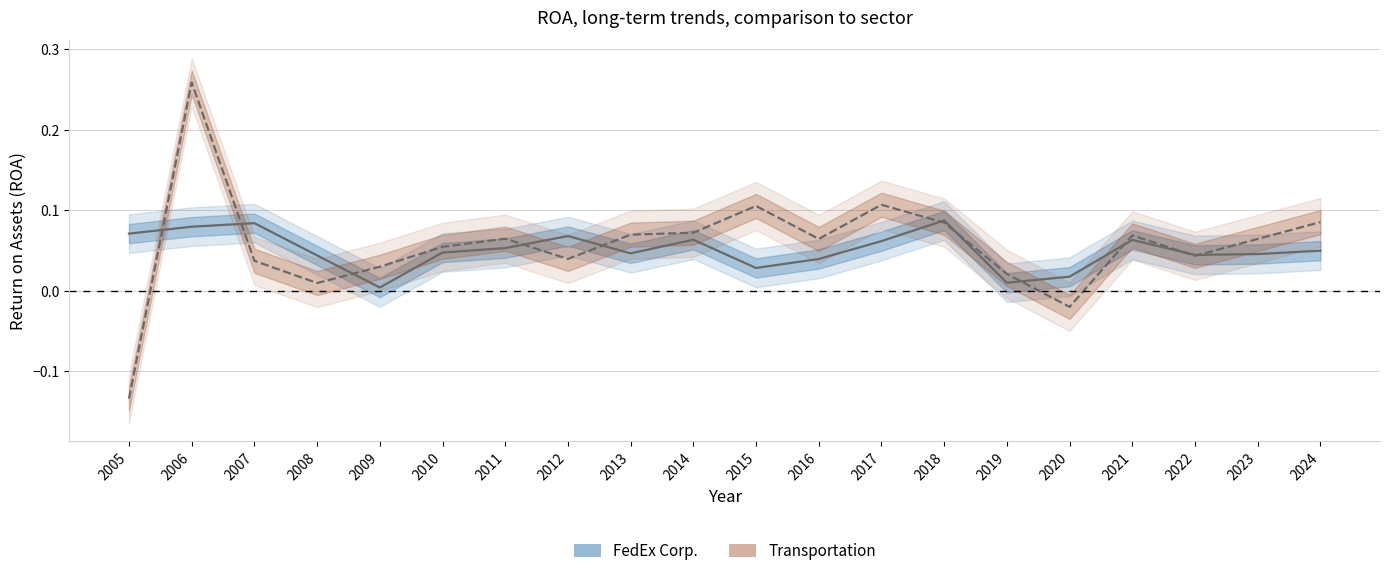

True or false: FedEx Corp. and Transportation cross at least once.

True